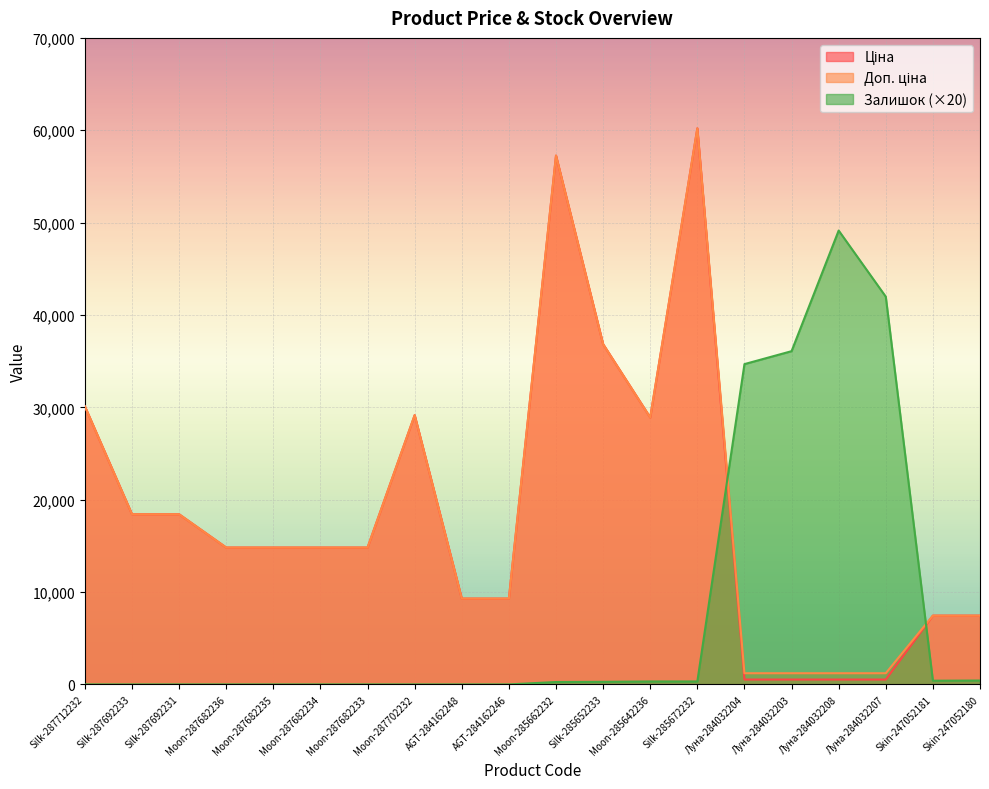

True or false: Ціна and Доп. ціна intersect in this chart.

False